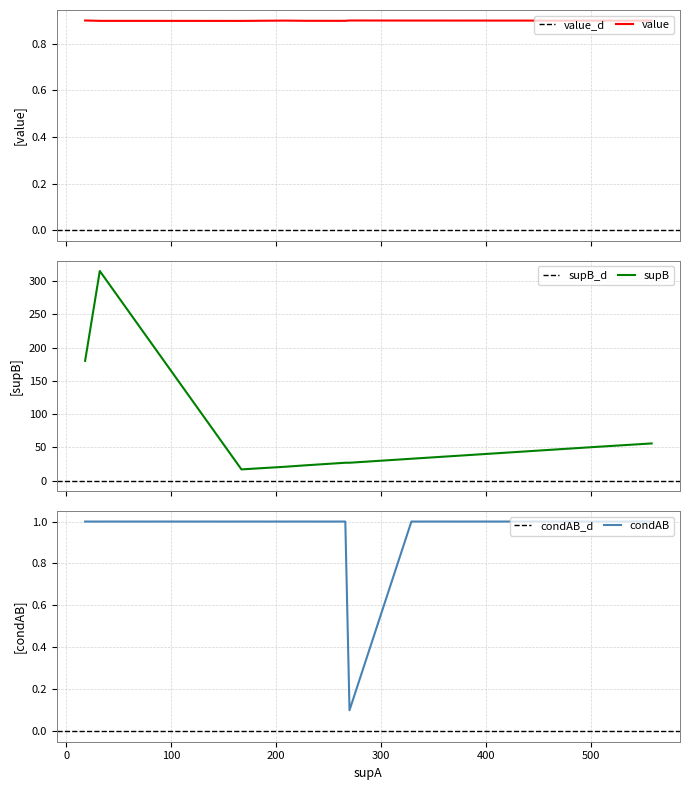

What is the value of the supB point at the 1st from the left?

180.0